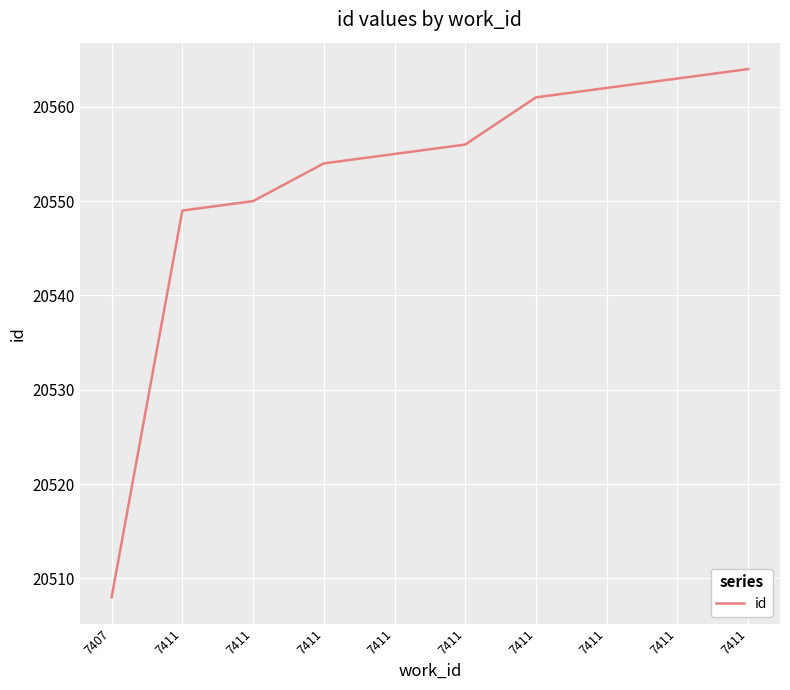

What is the average value?

20552